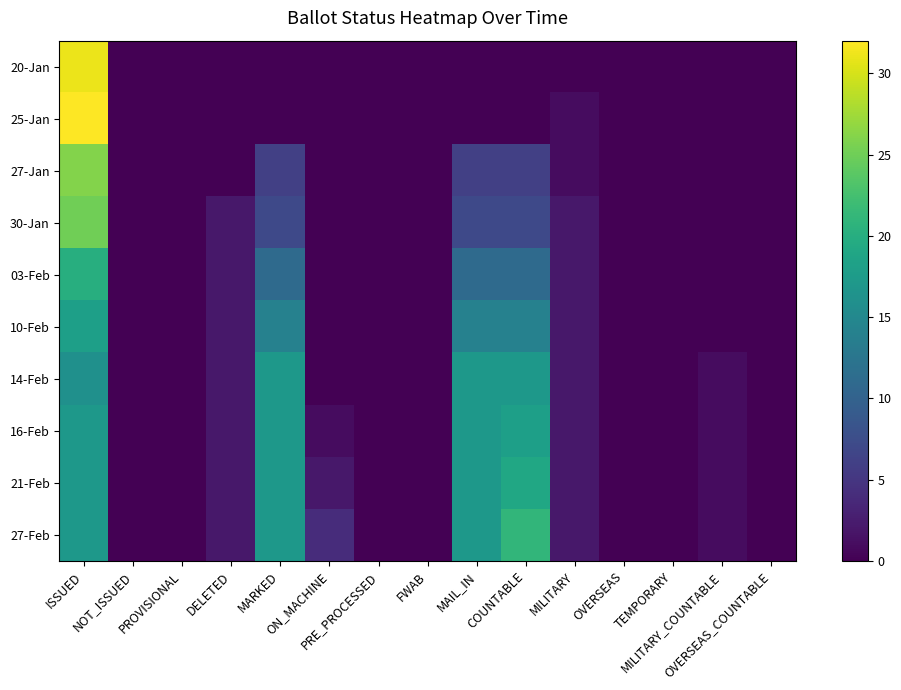

Reading right to left, transcribe all the data shown in this chart.

20-Jan: OVERSEAS_COUNTABLE=0	MILITARY_COUNTABLE=0	TEMPORARY=0	OVERSEAS=0	MILITARY=0	COUNTABLE=0	MAIL_IN=0	FWAB=0	PRE_PROCESSED=0	ON_MACHINE=0	MARKED=0	DELETED=0	PROVISIONAL=0	NOT_ISSUED=0	ISSUED=31
25-Jan: OVERSEAS_COUNTABLE=0	MILITARY_COUNTABLE=0	TEMPORARY=0	OVERSEAS=0	MILITARY=1	COUNTABLE=0	MAIL_IN=0	FWAB=0	PRE_PROCESSED=0	ON_MACHINE=0	MARKED=0	DELETED=0	PROVISIONAL=0	NOT_ISSUED=0	ISSUED=32
27-Jan: OVERSEAS_COUNTABLE=0	MILITARY_COUNTABLE=0	TEMPORARY=0	OVERSEAS=0	MILITARY=1	COUNTABLE=6	MAIL_IN=6	FWAB=0	PRE_PROCESSED=0	ON_MACHINE=0	MARKED=6	DELETED=0	PROVISIONAL=0	NOT_ISSUED=0	ISSUED=26
30-Jan: OVERSEAS_COUNTABLE=0	MILITARY_COUNTABLE=0	TEMPORARY=0	OVERSEAS=0	MILITARY=2	COUNTABLE=7	MAIL_IN=7	FWAB=0	PRE_PROCESSED=0	ON_MACHINE=0	MARKED=7	DELETED=2	PROVISIONAL=0	NOT_ISSUED=0	ISSUED=25
03-Feb: OVERSEAS_COUNTABLE=0	MILITARY_COUNTABLE=0	TEMPORARY=0	OVERSEAS=0	MILITARY=2	COUNTABLE=11	MAIL_IN=11	FWAB=0	PRE_PROCESSED=0	ON_MACHINE=0	MARKED=11	DELETED=2	PROVISIONAL=0	NOT_ISSUED=0	ISSUED=20
10-Feb: OVERSEAS_COUNTABLE=0	MILITARY_COUNTABLE=0	TEMPORARY=0	OVERSEAS=0	MILITARY=2	COUNTABLE=14	MAIL_IN=14	FWAB=0	PRE_PROCESSED=0	ON_MACHINE=0	MARKED=14	DELETED=2	PROVISIONAL=0	NOT_ISSUED=0	ISSUED=18
14-Feb: OVERSEAS_COUNTABLE=0	MILITARY_COUNTABLE=1	TEMPORARY=0	OVERSEAS=0	MILITARY=2	COUNTABLE=17	MAIL_IN=17	FWAB=0	PRE_PROCESSED=0	ON_MACHINE=0	MARKED=17	DELETED=2	PROVISIONAL=0	NOT_ISSUED=0	ISSUED=16
16-Feb: OVERSEAS_COUNTABLE=0	MILITARY_COUNTABLE=1	TEMPORARY=0	OVERSEAS=0	MILITARY=2	COUNTABLE=18	MAIL_IN=17	FWAB=0	PRE_PROCESSED=0	ON_MACHINE=1	MARKED=17	DELETED=2	PROVISIONAL=0	NOT_ISSUED=0	ISSUED=17
21-Feb: OVERSEAS_COUNTABLE=0	MILITARY_COUNTABLE=1	TEMPORARY=0	OVERSEAS=0	MILITARY=2	COUNTABLE=19	MAIL_IN=17	FWAB=0	PRE_PROCESSED=0	ON_MACHINE=2	MARKED=17	DELETED=2	PROVISIONAL=0	NOT_ISSUED=0	ISSUED=17
27-Feb: OVERSEAS_COUNTABLE=0	MILITARY_COUNTABLE=1	TEMPORARY=0	OVERSEAS=0	MILITARY=2	COUNTABLE=21	MAIL_IN=17	FWAB=0	PRE_PROCESSED=0	ON_MACHINE=4	MARKED=17	DELETED=2	PROVISIONAL=0	NOT_ISSUED=0	ISSUED=17